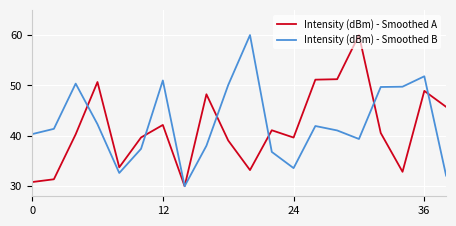

What is the minimum value for Intensity (dBm) - Smoothed B?

30.0